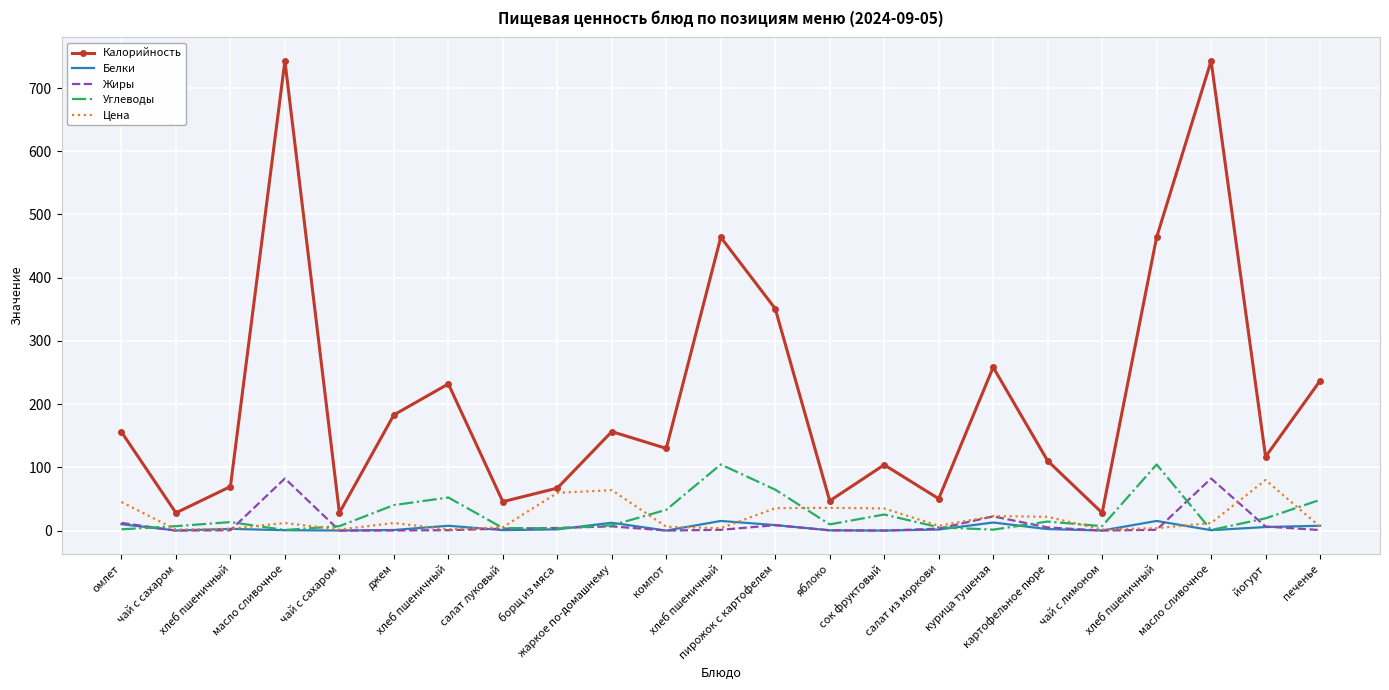

Which series has the largest total across all categories?

Калорийность